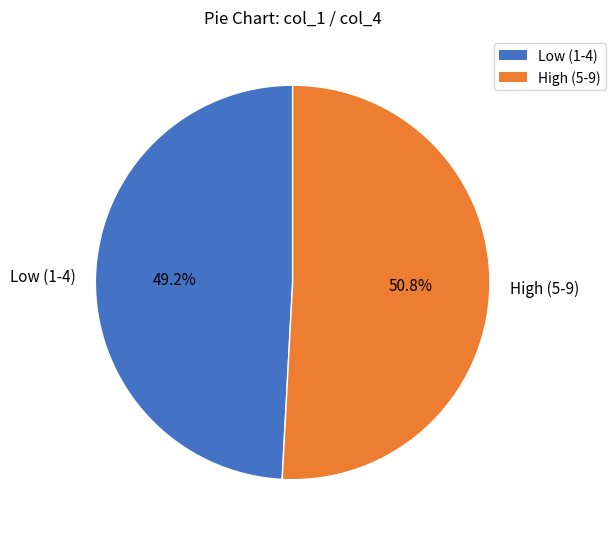

Is there a majority slice in this chart?

Yes